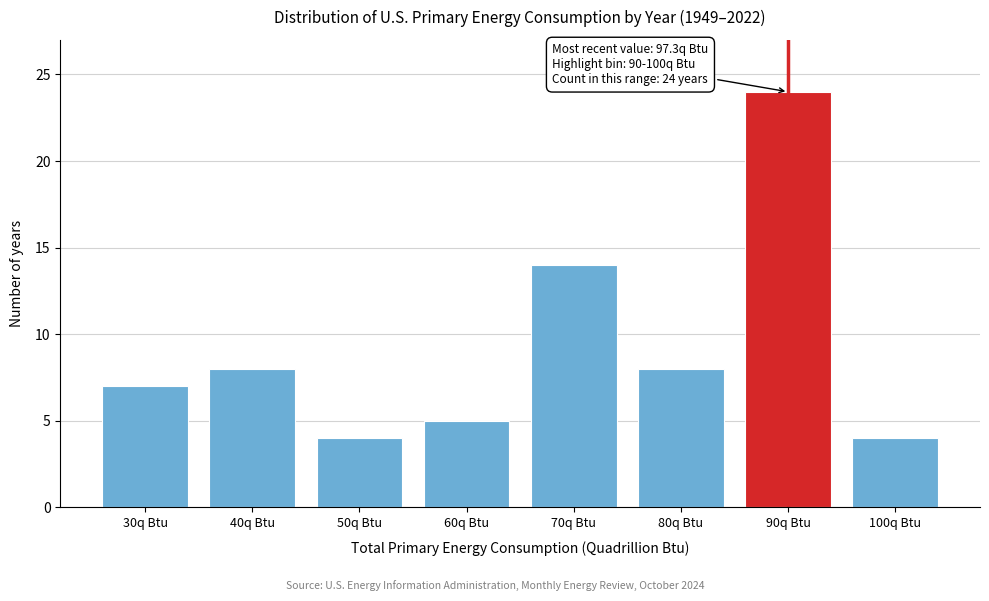

Reading left to right, what are all the values shown in this chart?

7	8	4	5	14	8	24	4